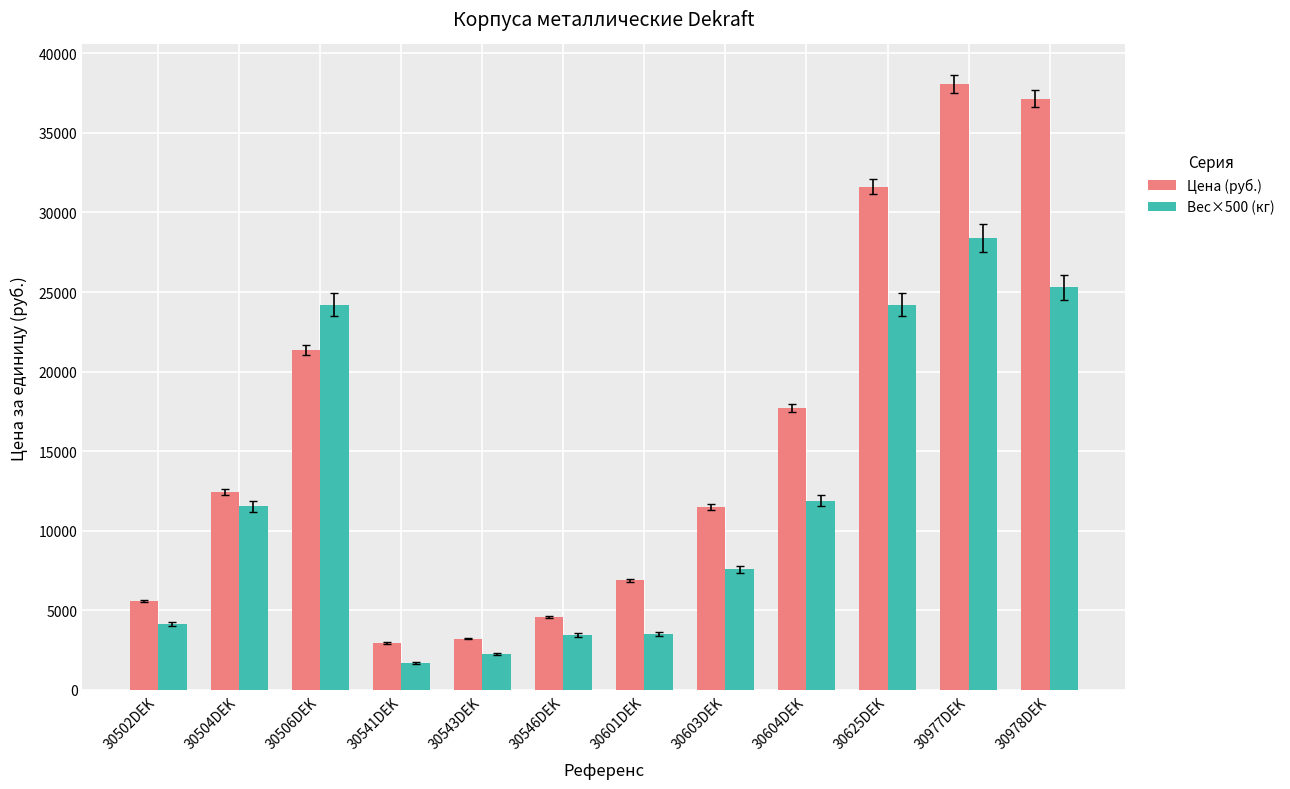

At which category does the chart reach its minimum across all series?

30541DEK